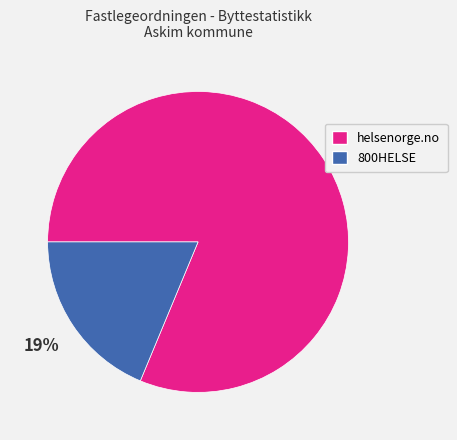

To the nearest percent, what is the average slice percentage?

50%